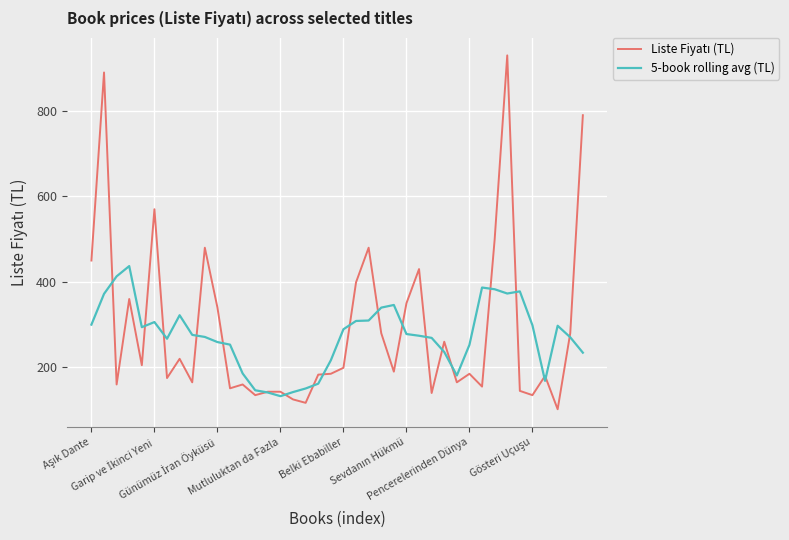

What is the maximum value shown in the chart?

930.0